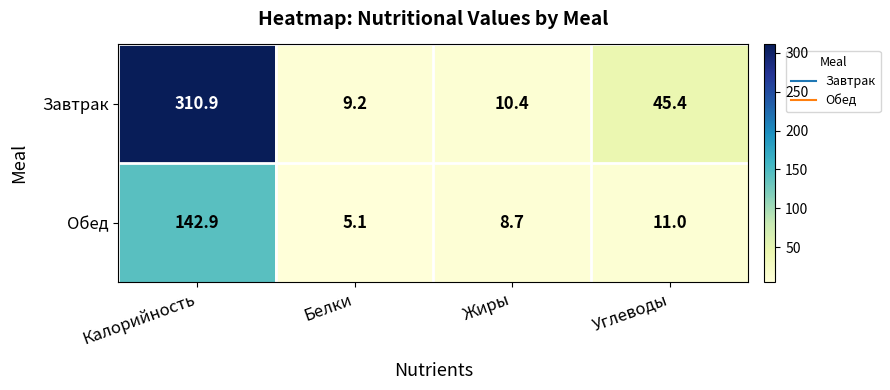

True or false: Обед has a value of 11.0 at Углеводы.

True